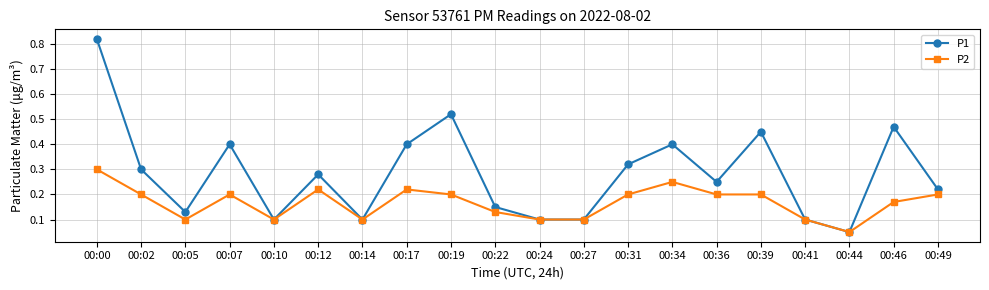

What is the value of the P1 point at the 8th from the left?

0.4